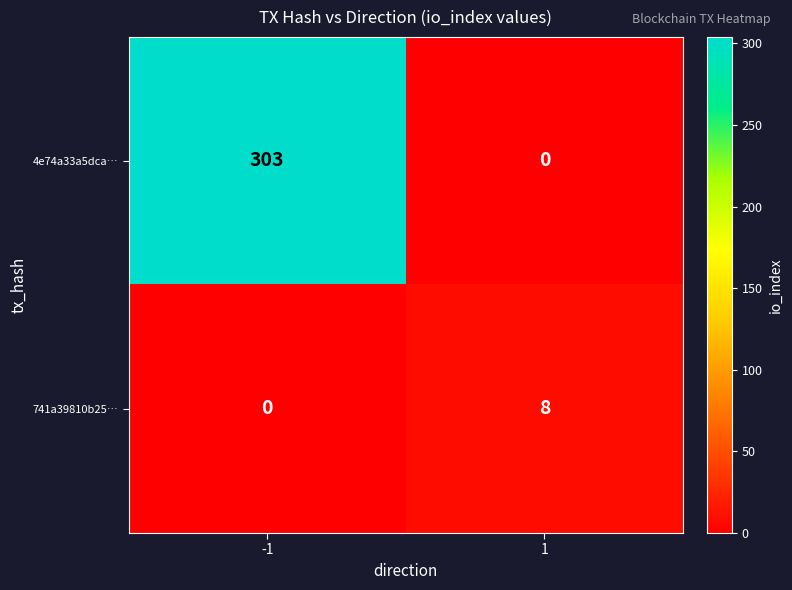

What is the maximum value for 741a39810b25…?

8